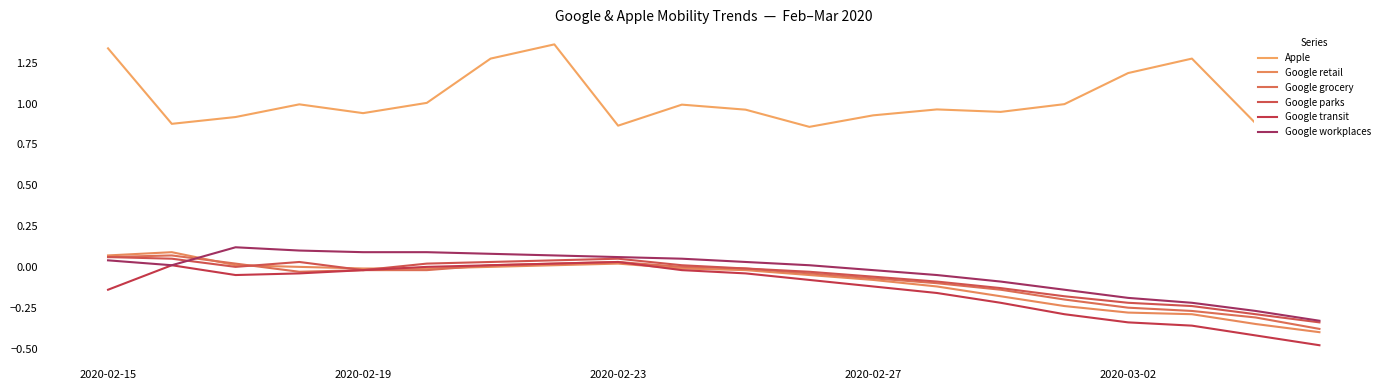

How many lines are shown in the chart?

6